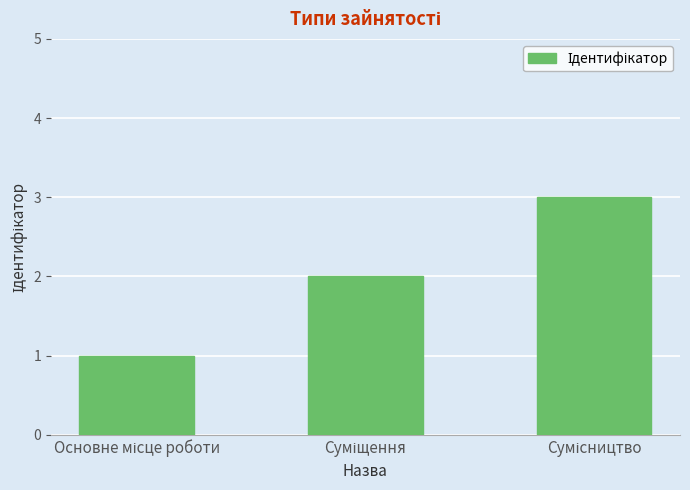

What is the sum of all values?

6